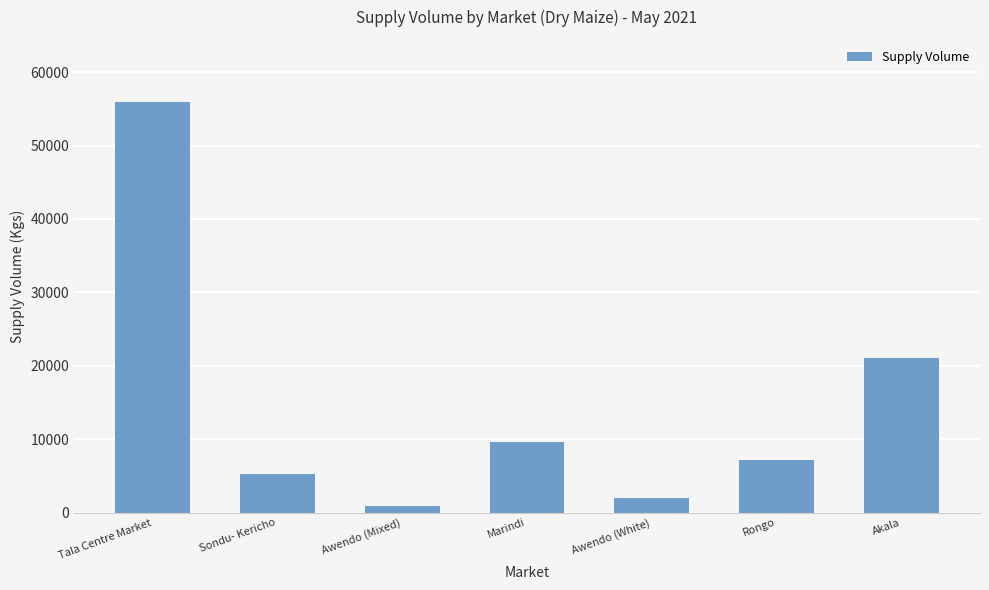

What is the ratio of the value at Awendo (White) to the value at Marindi?

0.2